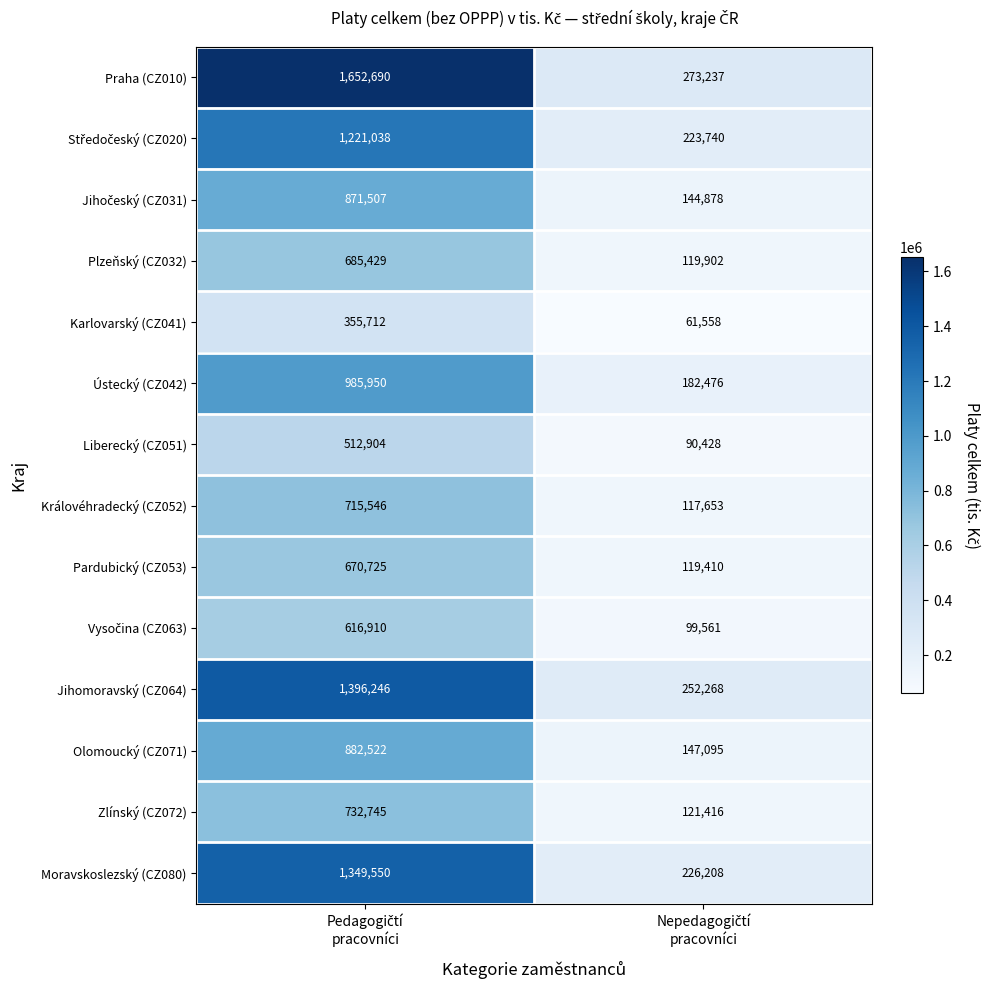

Which series has the largest total across all categories?

Praha (CZ010)